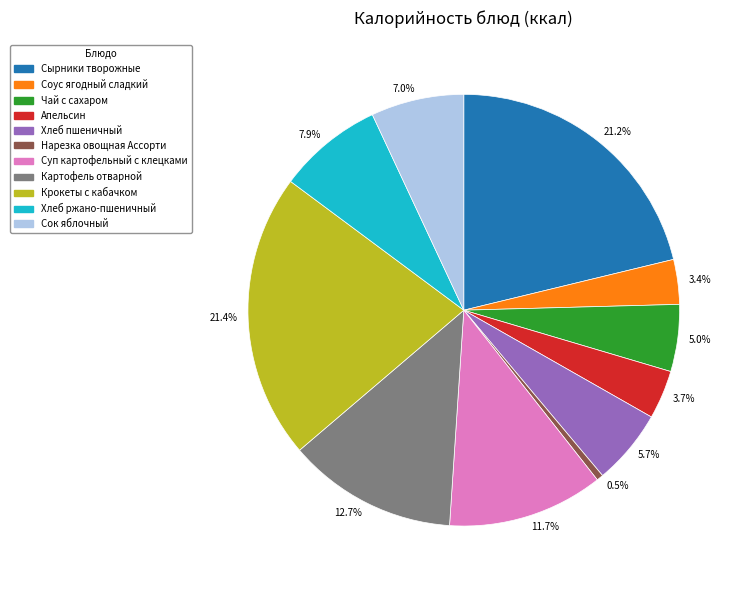

How much of the chart is everything except Сок яблочный?

93.0%